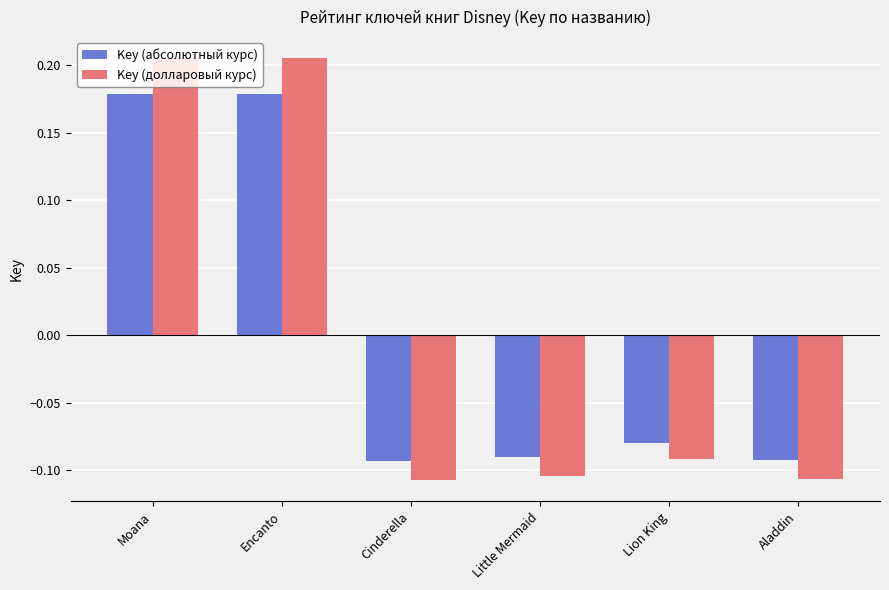

At which label is Key (долларовый курс) closest to 0?

Lion King